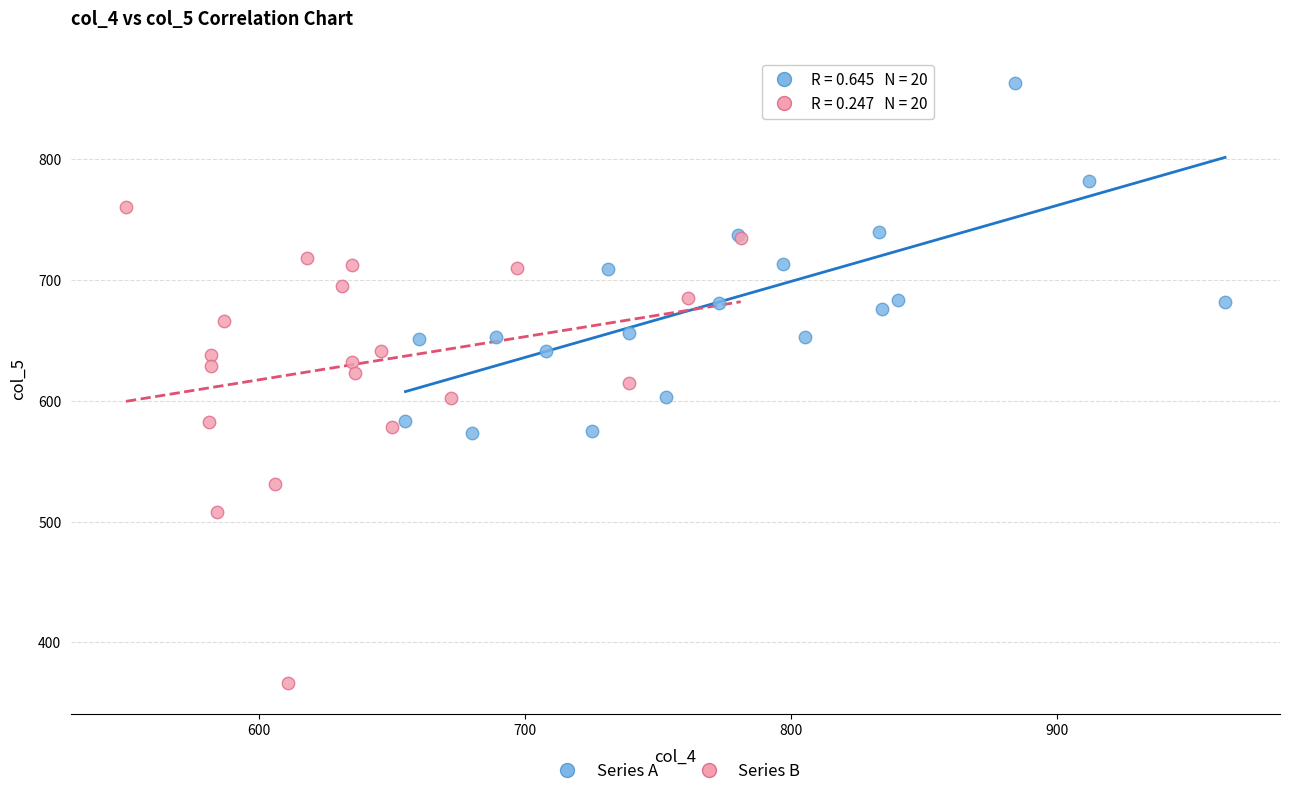

What are all the series names shown in the legend?

Series A, Series B